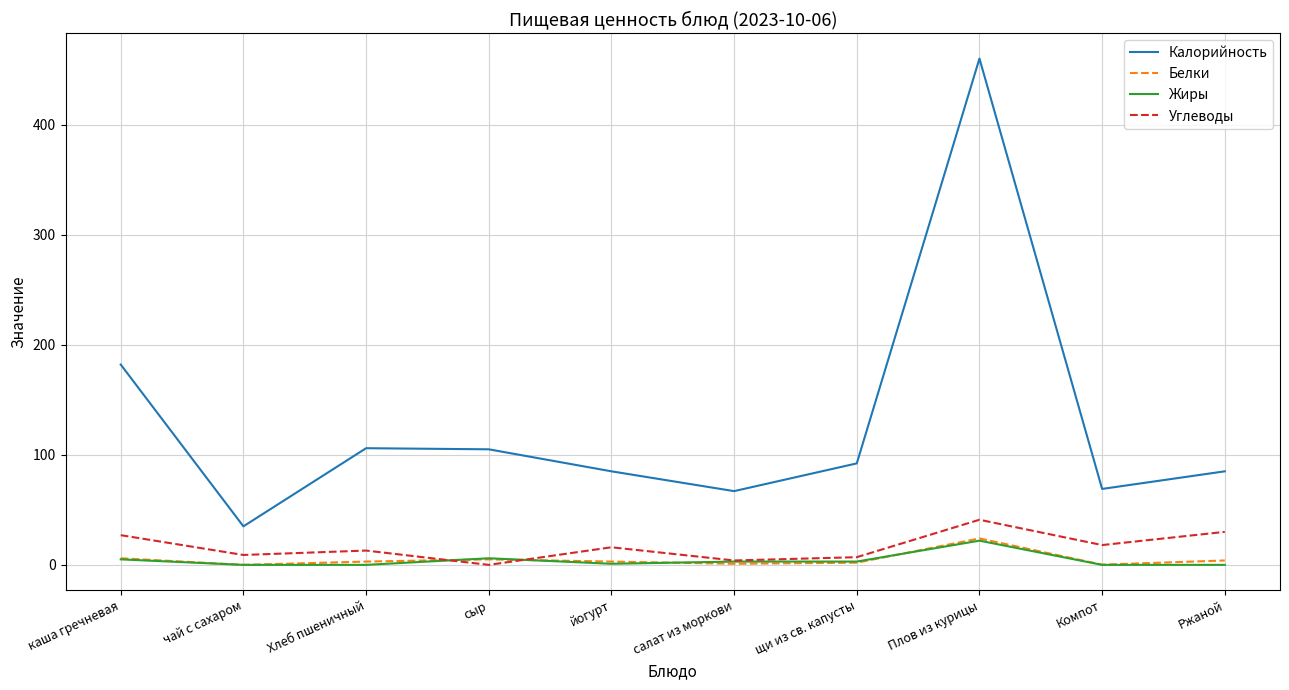

Which series changed the most between чай с сахаром and йогурт?

Калорийность